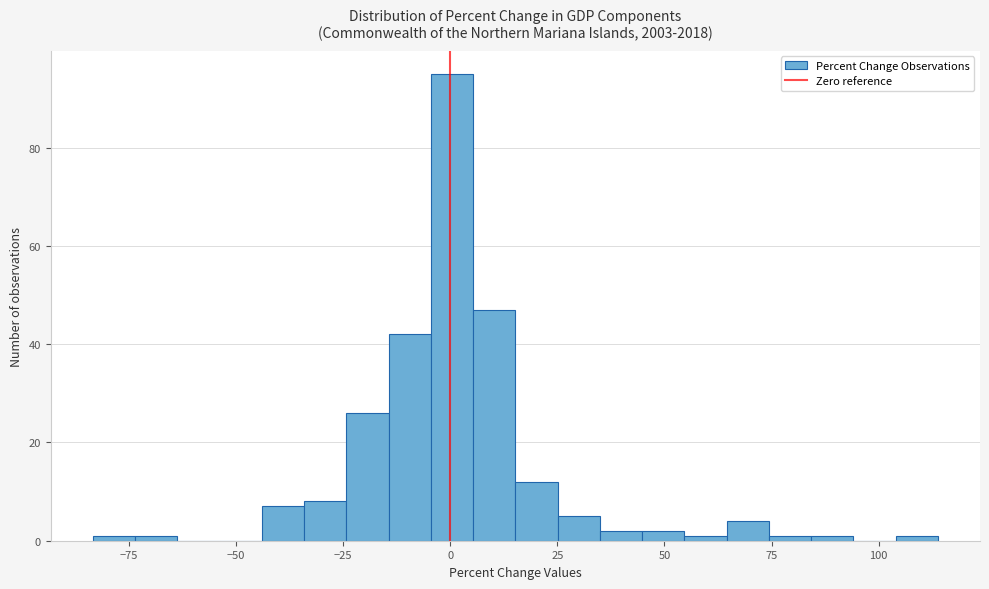

Read against the x-axis, roughly where is the centre of the tallest bar?

0